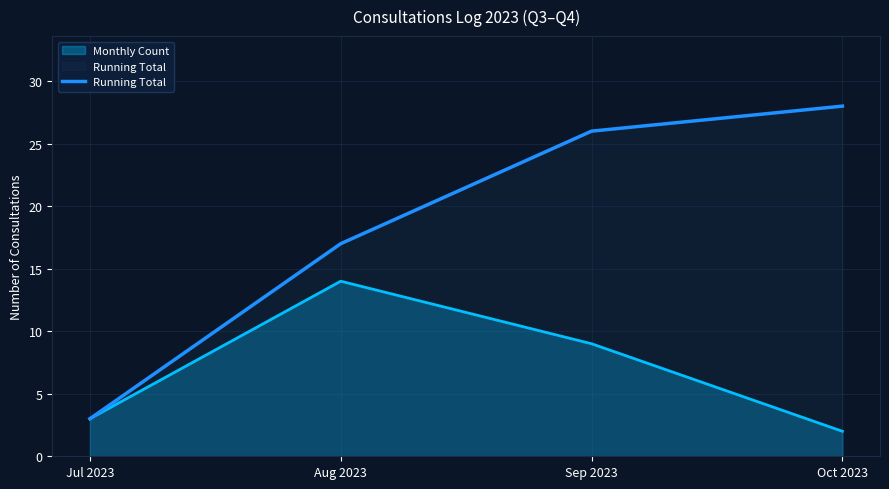

At which label is Running Total closest to 15?

Aug 2023